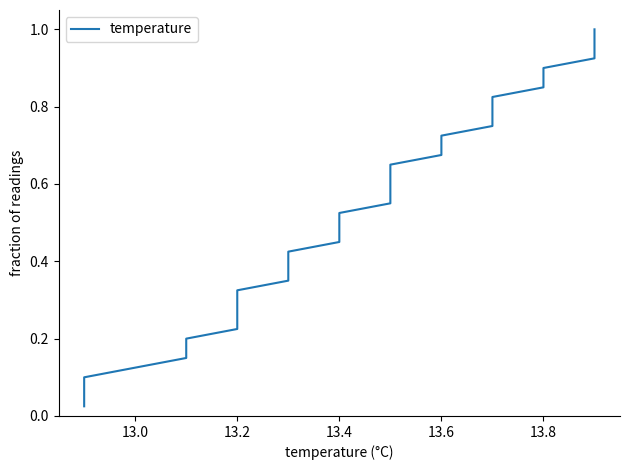

What is the sum of all values?

20.5